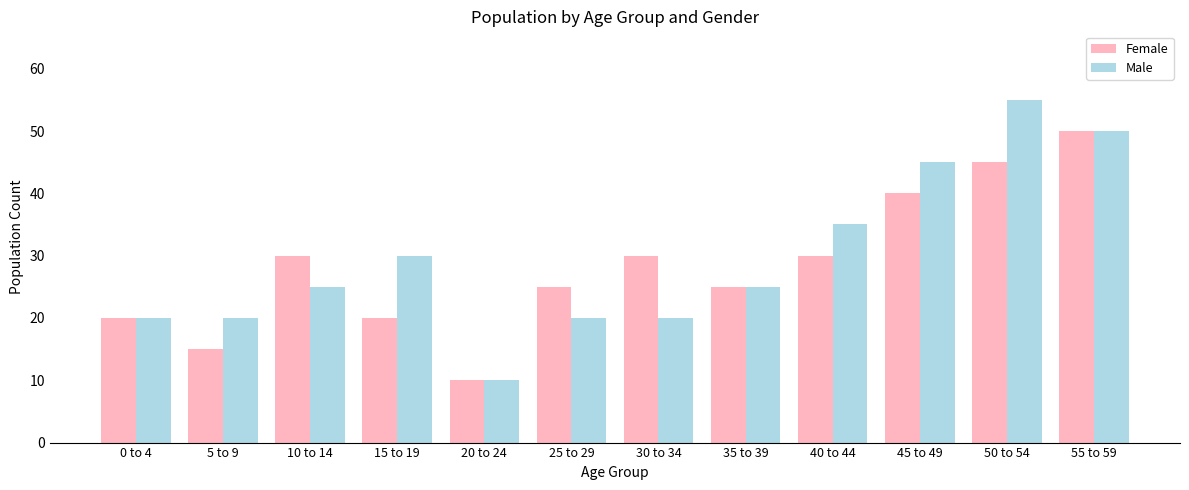

Rank the series by their maximum value, from lowest to highest.

Female, Male